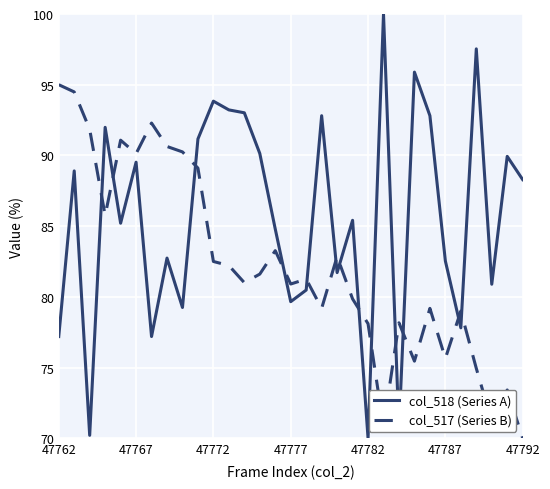

What is the difference between the maximum and minimum values in the col_517 (Series B) series?

25.0